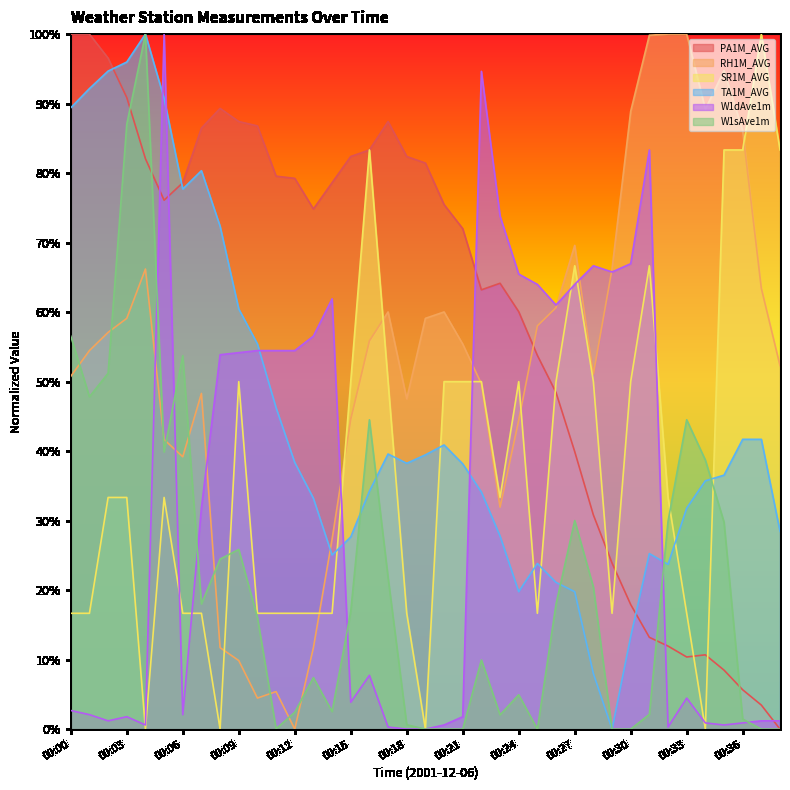

What is the maximum value for SR1M_AVG?

1.0